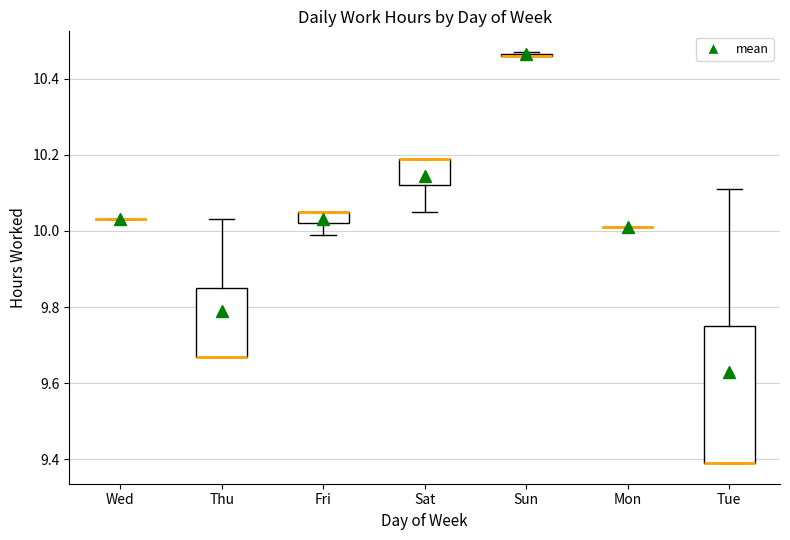

Reading left to right, read every box against the y-axis: the position of its median line, the range the box covers, and the ends of its whiskers. The values are not printed on the chart, so give them approximately, as read against the axis.

Wed: box collapsed to a line at 10.04, whiskers 10.04 to 10.04
Thu: median 9.68 (drawn on the box's lower edge), box 9.68 to 9.86, whiskers 9.68 to 10.04
Fri: median 10.06 (drawn on the box's upper edge), box 10.02 to 10.06, whiskers 10.00 to 10.06
Sat: median 10.20 (drawn on the box's upper edge), box 10.12 to 10.20, whiskers 10.06 to 10.20
Sun: box collapsed to a line at 10.46, whiskers 10.46 to 10.48
Mon: box collapsed to a line at 10.02, whiskers 10.02 to 10.02
Tue: median 9.40 (drawn on the box's lower edge), box 9.40 to 9.76, whiskers 9.40 to 10.12